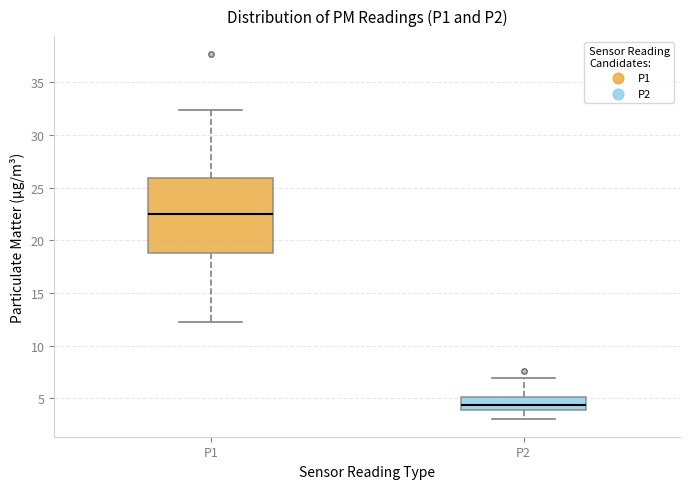

Reading left to right, read every box against the y-axis: the position of its median line, the range the box covers, and the ends of its whiskers. The values are not printed on the chart, so give them approximately, as read against the axis.

P1: median 22.5, box 19.0 to 26.0, whiskers 12.5 to 32.5
P2: median 4.5, box 4.0 to 5.0, whiskers 3.0 to 7.0